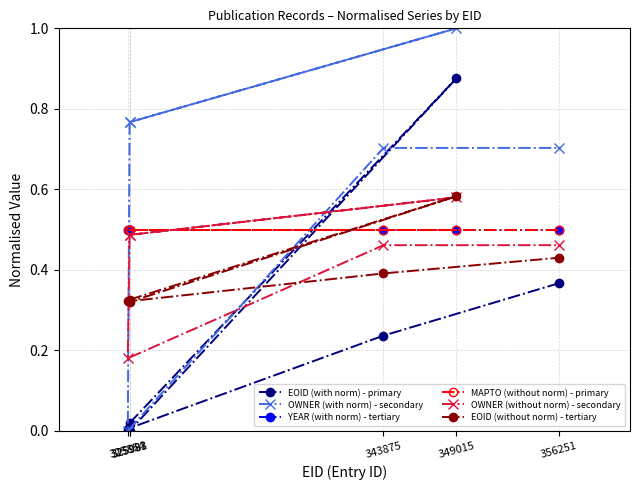

True or false: OWNER (without norm) - secondary has more than 1 points higher than both neighbors.

False